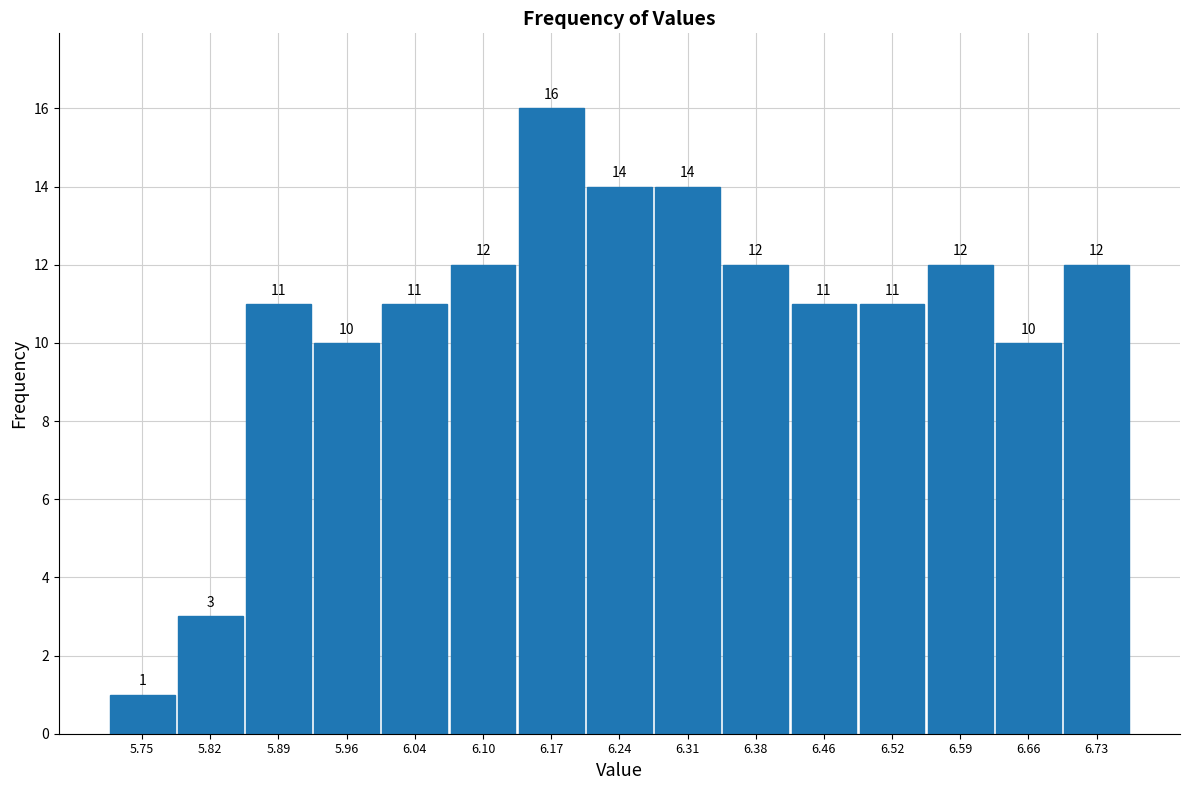

How tall is the bar that spans 5.93 to 6.00 on the x-axis?

10